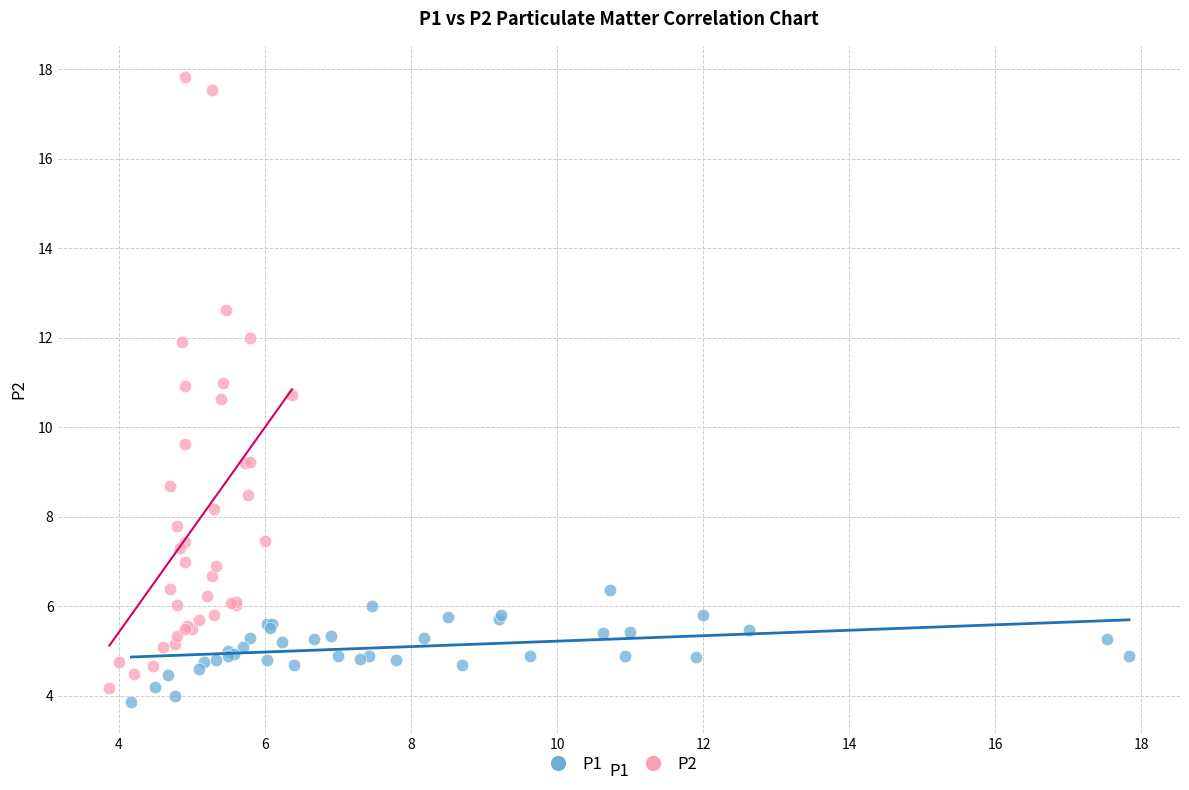

Which series has the widest spread of Y values?

P2